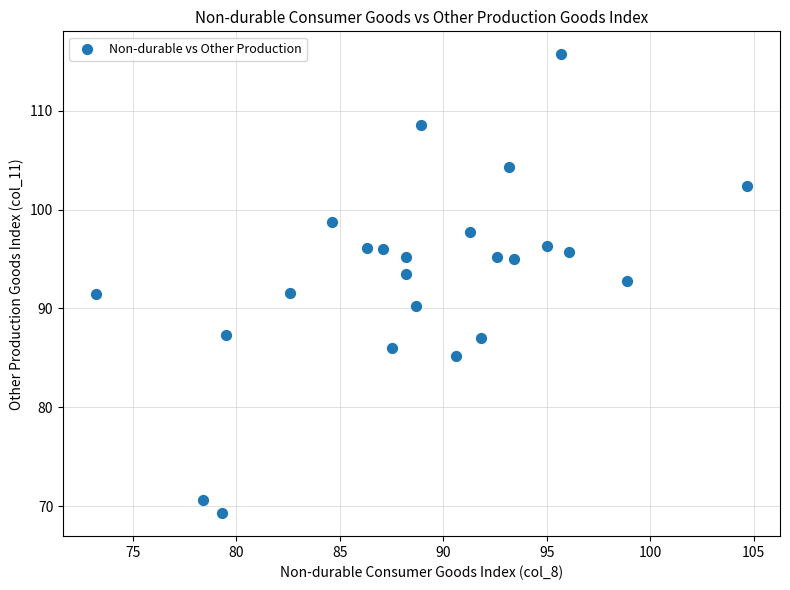

What is the range of X values (max minus min)?

31.5